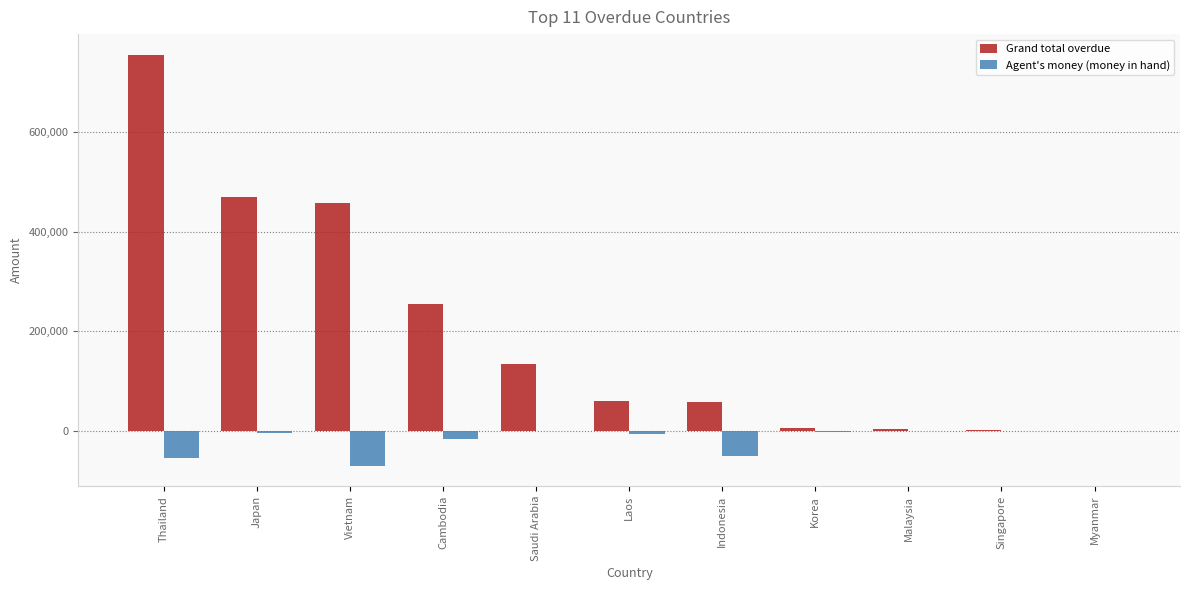

Which category has the highest value across all series?

Thailand